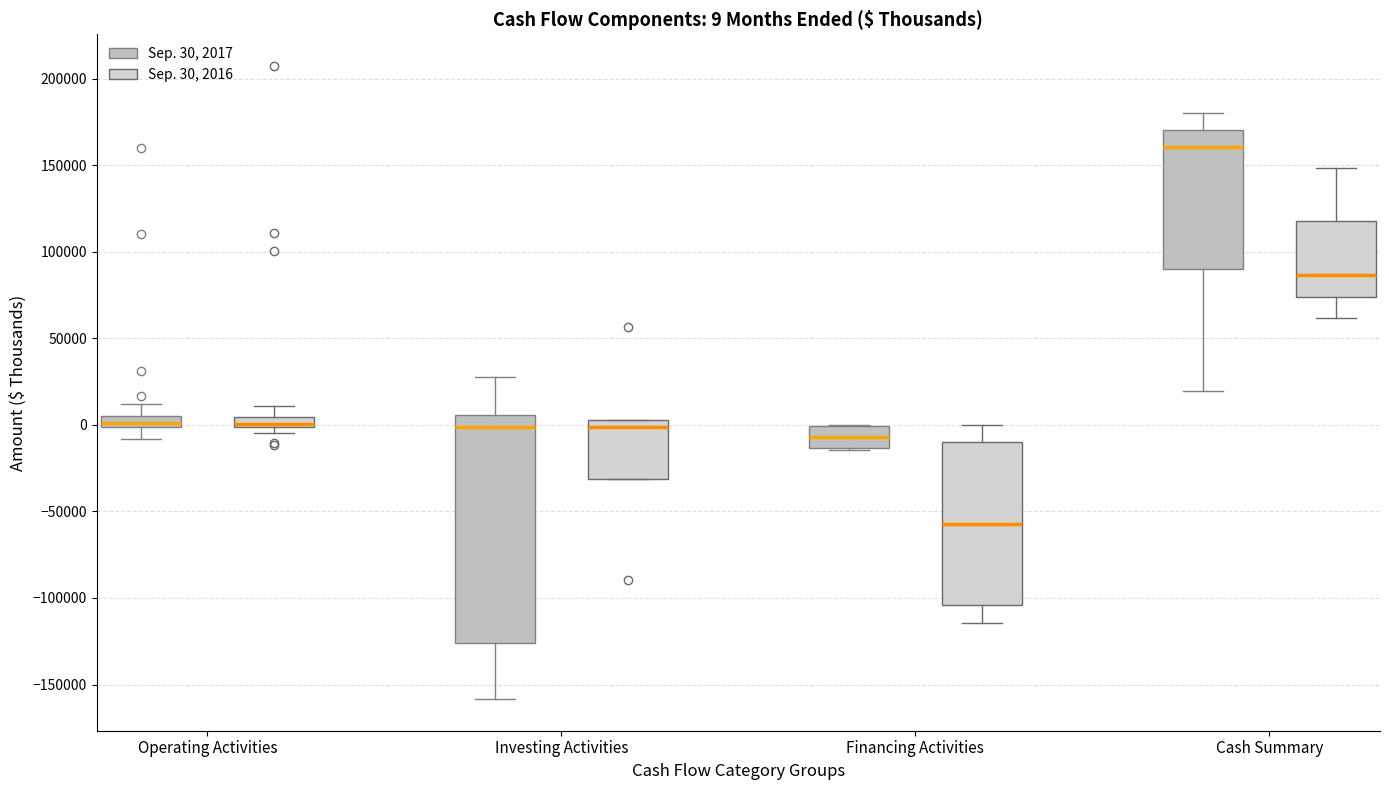

Which box is the tallest, from its lower edge to its upper edge?

Investing Activities (Sep. 30, 2017)